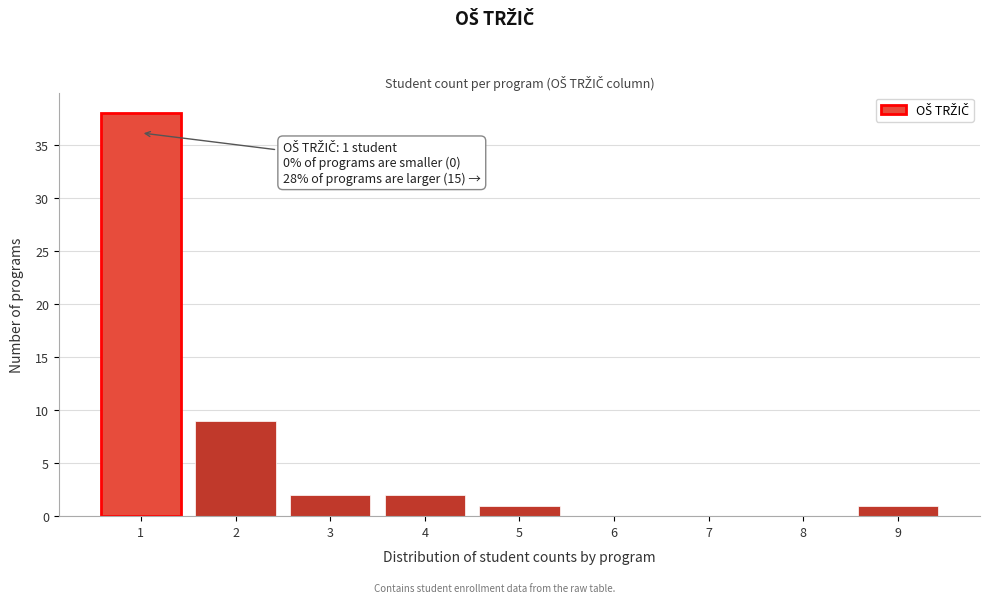

Reading left to right, what are all the values shown in this chart?

1=38	2=9	3=2	4=2	5=1	6=0	7=0	8=0	9=1